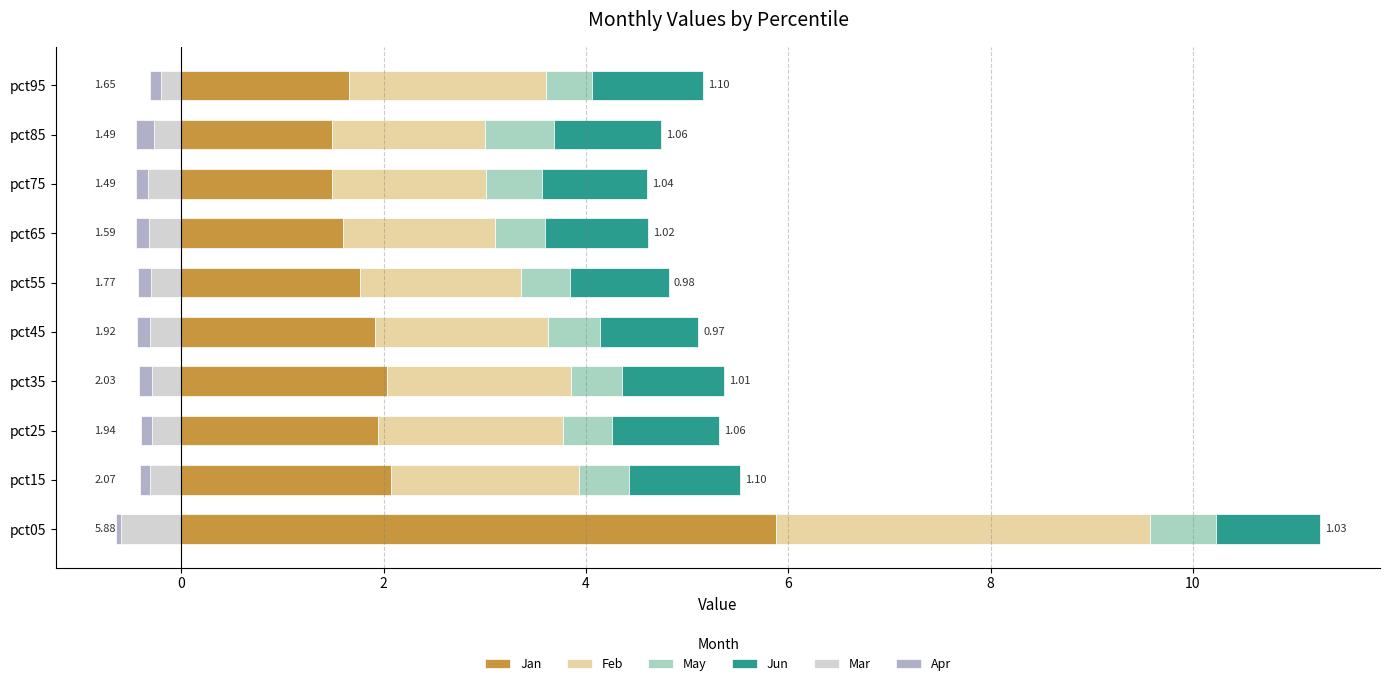

What value does the Jun series have at pct45?

1.0